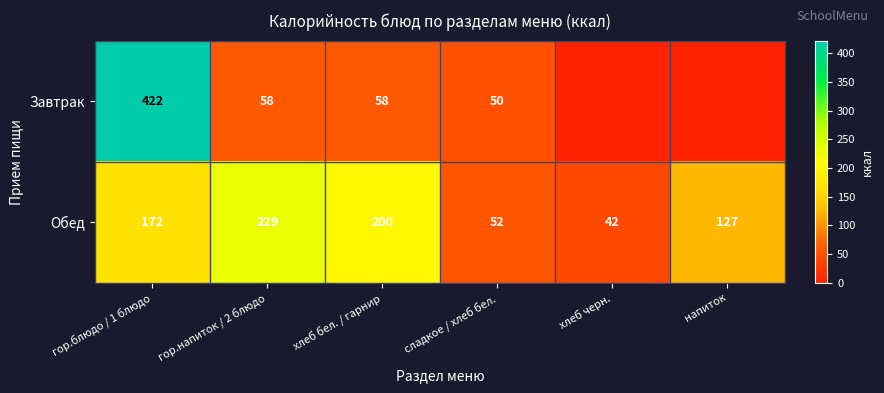

How many values in the Обед series are below 172?

3